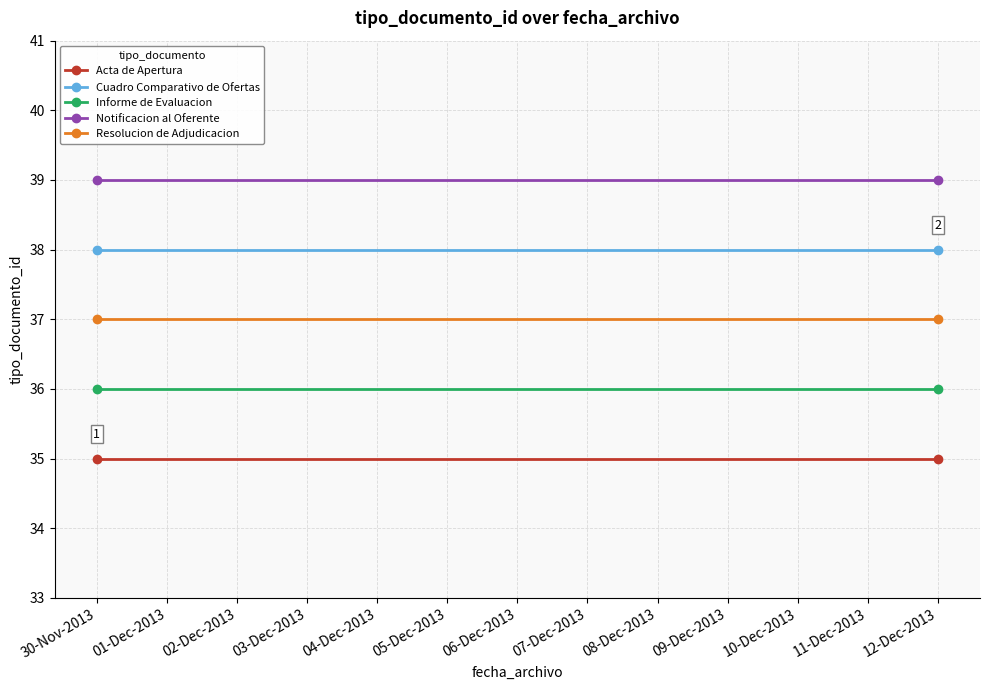

Reading left to right, what are all the values shown in this chart?

Acta de Apertura: 35	35
Cuadro Comparativo de Ofertas: 38	38
Informe de Evaluacion: 36	36
Notificacion al Oferente: 39	39
Resolucion de Adjudicacion: 37	37